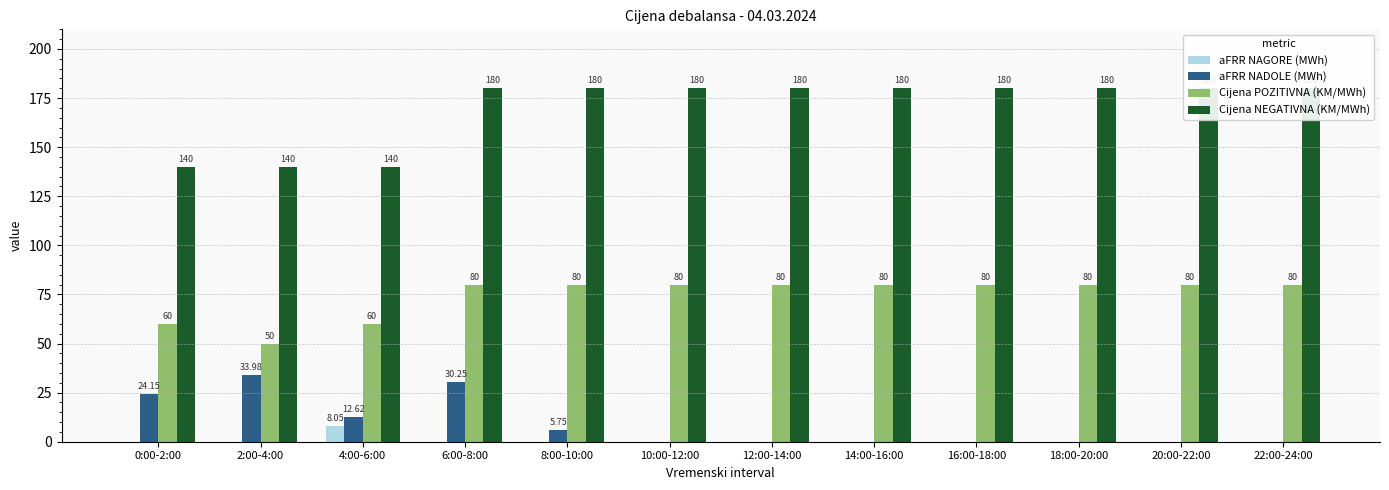

Reading left to right, transcribe all the data shown in this chart.

aFRR NAGORE (MWh): 0:00-2:00=0.0	2:00-4:00=0.0	4:00-6:00=8.1	6:00-8:00=0.0	8:00-10:00=0.0	10:00-12:00=0.0	12:00-14:00=0.0	14:00-16:00=0.0	16:00-18:00=0.0	18:00-20:00=0.0	20:00-22:00=0.0	22:00-24:00=0.0
aFRR NADOLE (MWh): 0:00-2:00=24.1	2:00-4:00=34.0	4:00-6:00=12.6	6:00-8:00=30.2	8:00-10:00=5.8	10:00-12:00=0.0	12:00-14:00=0.0	14:00-16:00=0.0	16:00-18:00=0.0	18:00-20:00=0.0	20:00-22:00=0.0	22:00-24:00=0.0
Cijena POZITIVNA (KM/MWh): 0:00-2:00=60.0	2:00-4:00=50.0	4:00-6:00=60.0	6:00-8:00=80.0	8:00-10:00=80.0	10:00-12:00=80.0	12:00-14:00=80.0	14:00-16:00=80.0	16:00-18:00=80.0	18:00-20:00=80.0	20:00-22:00=80.0	22:00-24:00=80.0
Cijena NEGATIVNA (KM/MWh): 0:00-2:00=140.0	2:00-4:00=140.0	4:00-6:00=140.0	6:00-8:00=180.0	8:00-10:00=180.0	10:00-12:00=180.0	12:00-14:00=180.0	14:00-16:00=180.0	16:00-18:00=180.0	18:00-20:00=180.0	20:00-22:00=180.0	22:00-24:00=180.0